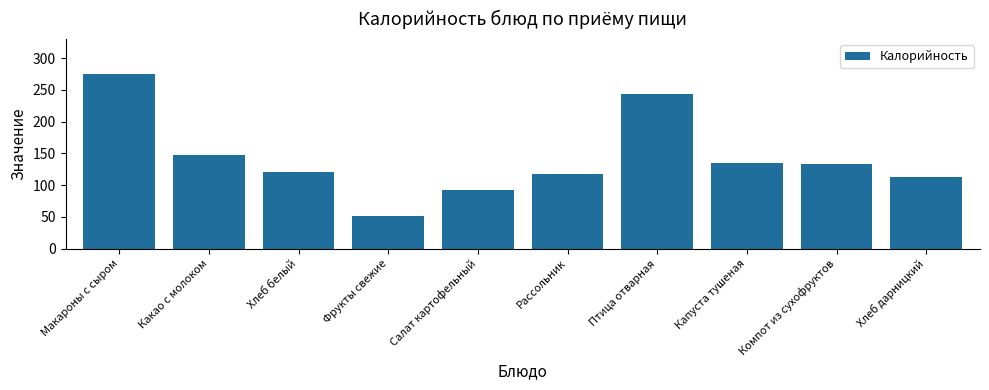

Reading left to right, what are all the values shown in this chart?

275.0	147.0	120.5	52.0	92.4	118.0	242.9	135.0	132.8	113.3